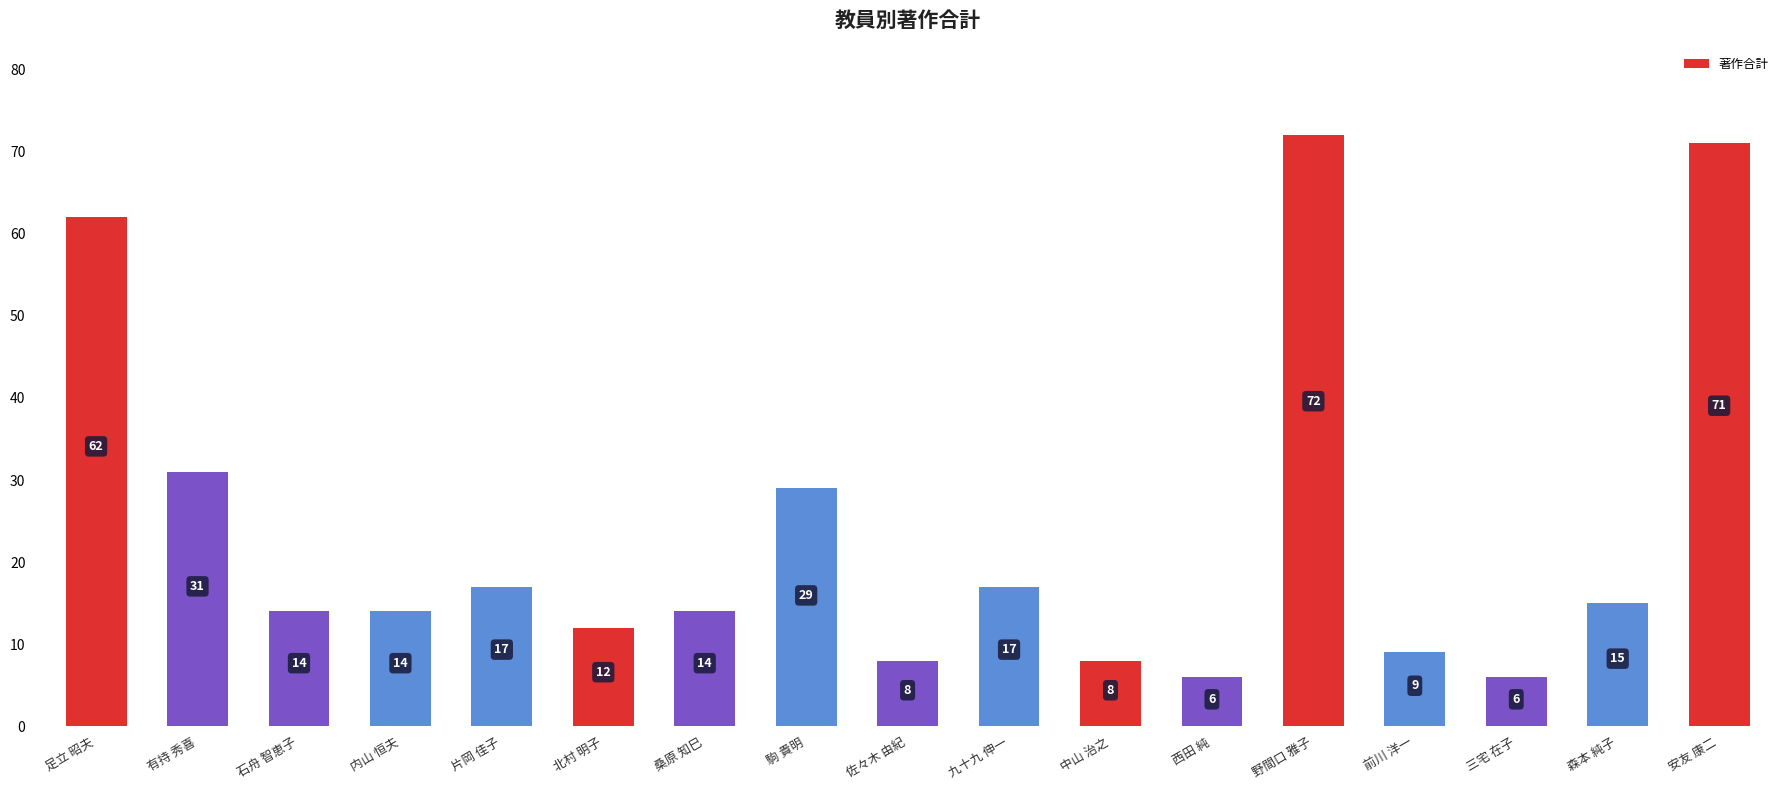

Does the chart contain stacked bars?

No